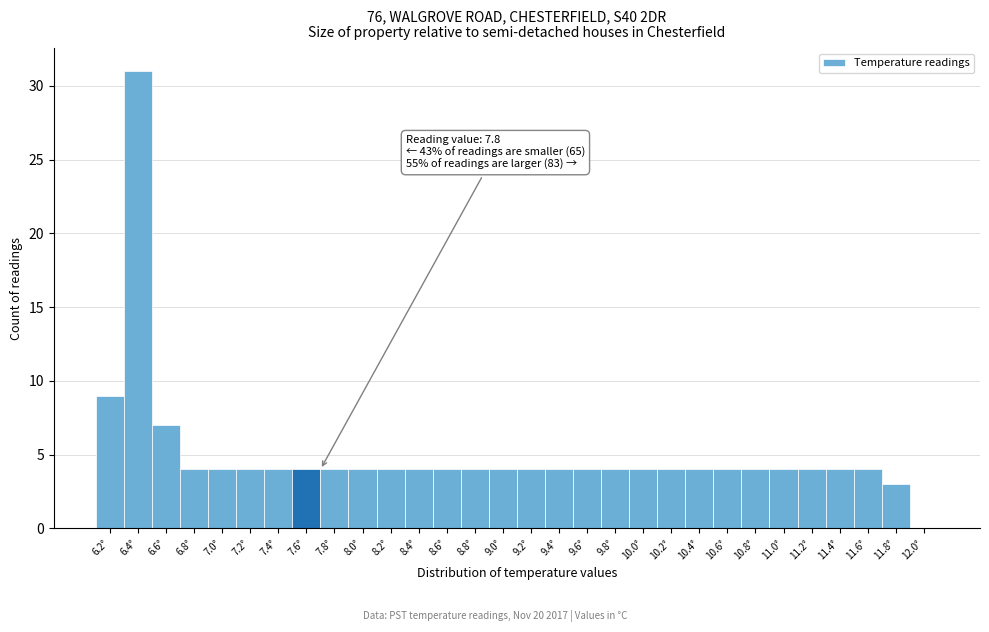

Reading right to left, list all the values displayed in this chart.

12.0°=0	11.8°=3	11.6°=4	11.4°=4	11.2°=4	11.0°=4	10.8°=4	10.6°=4	10.4°=4	10.2°=4	10.0°=4	9.8°=4	9.6°=4	9.4°=4	9.2°=4	9.0°=4	8.8°=4	8.6°=4	8.4°=4	8.2°=4	8.0°=4	7.8°=4	7.6°=4	7.4°=4	7.2°=4	7.0°=4	6.8°=4	6.6°=7	6.4°=31	6.2°=9